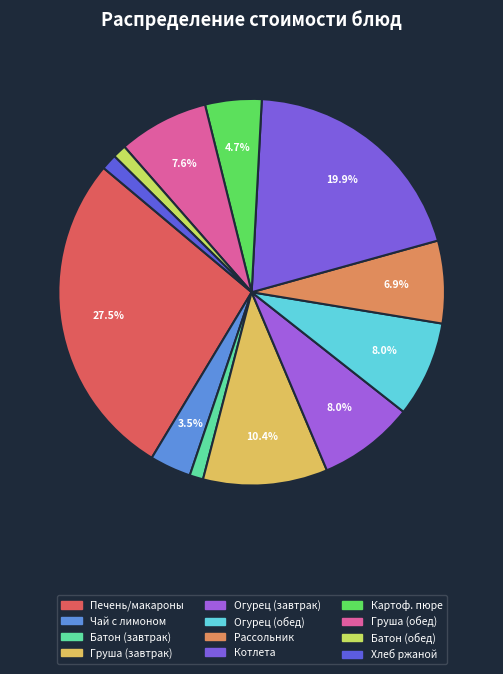

Rank the categories by value from lowest to highest.

Батон (завтрак), Батон (обед), Хлеб ржаной, Чай с сахаром и лимоном, Картофельное пюре, Рассольник ленинградский, Груша (обед), Огурец свежий (завтрак), Огурец свежий (обед), Груша (завтрак), Котлета Московская, Печень по-строгановски/макароны отварные